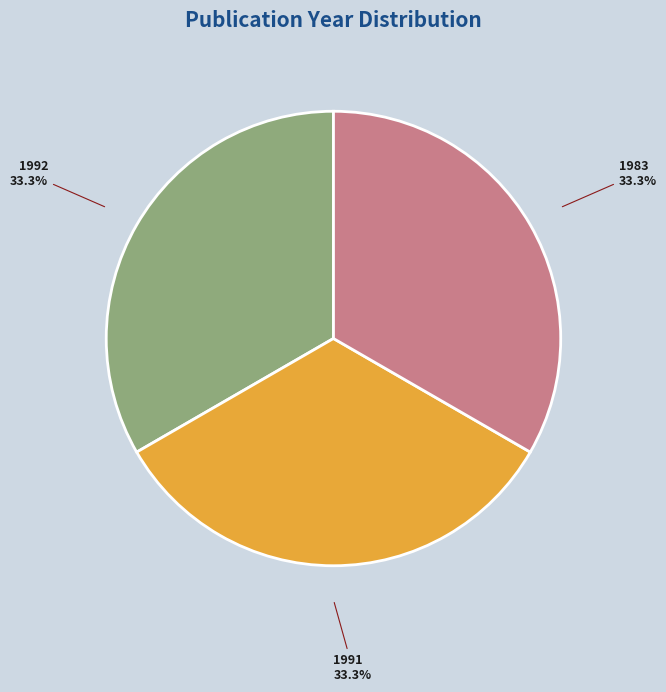

Does any single category account for the majority?

No